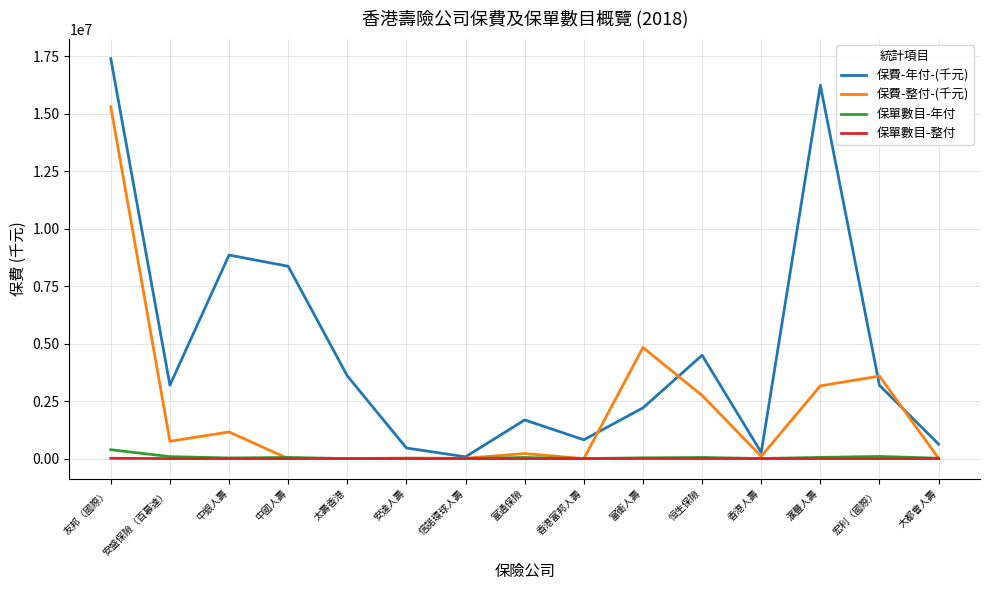

What is the greatest value displayed?

17403002